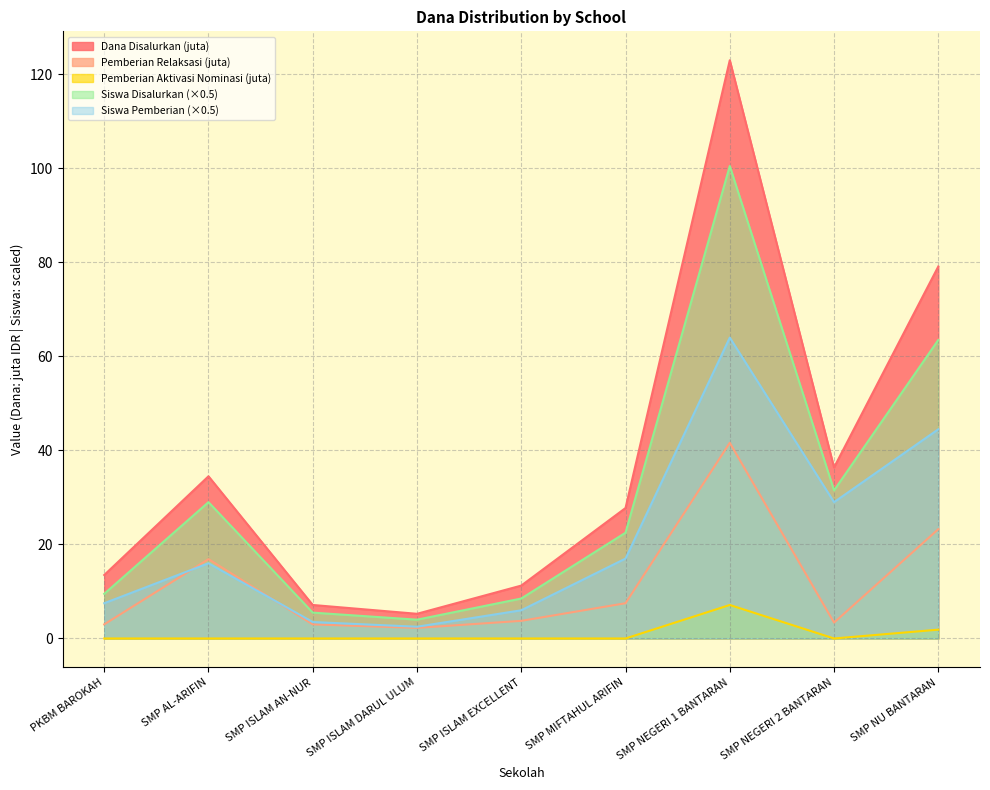

Rank the series at PKBM BAROKAH from highest to lowest value.

Dana Disalurkan (juta), Siswa Disalurkan (×0.5), Siswa Pemberian (×0.5), Pemberian Relaksasi (juta), Pemberian Aktivasi Nominasi (juta)